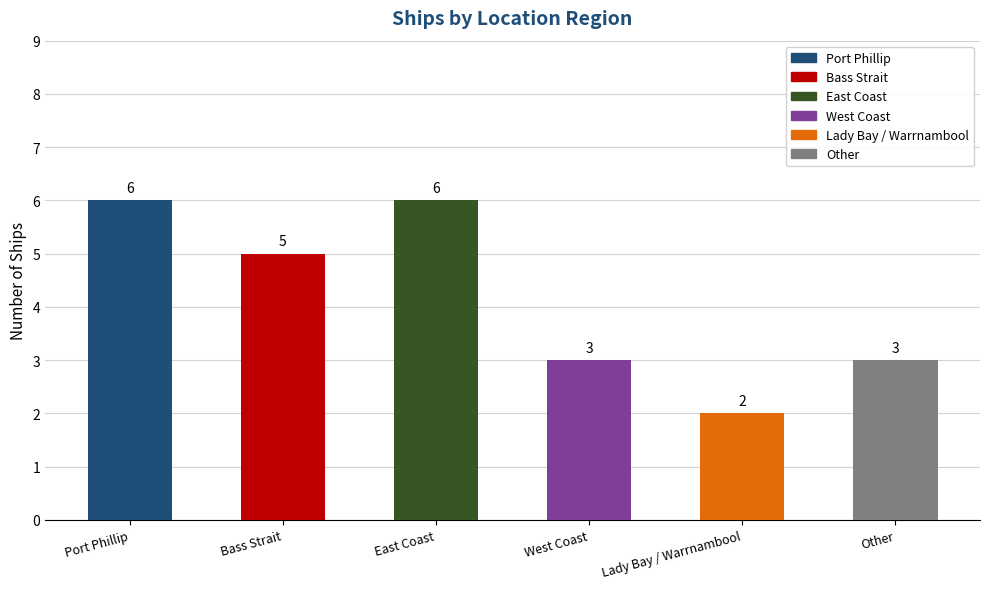

True or false: the data shows 6 at Port Phillip.

True